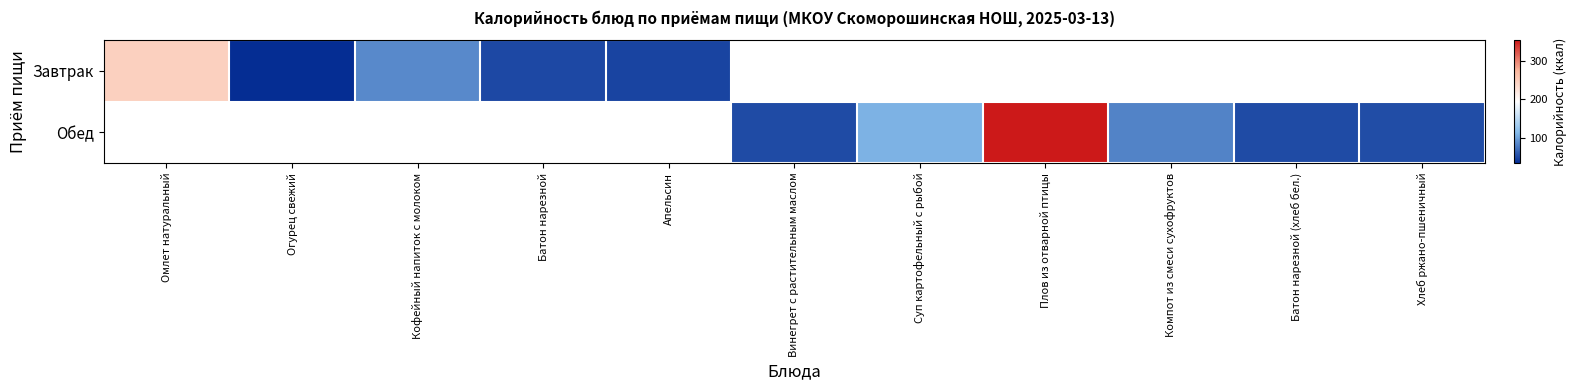

Between Суп картофельный с рыбой and Плов из отварной птицы, which series saw the biggest shift?

Обед